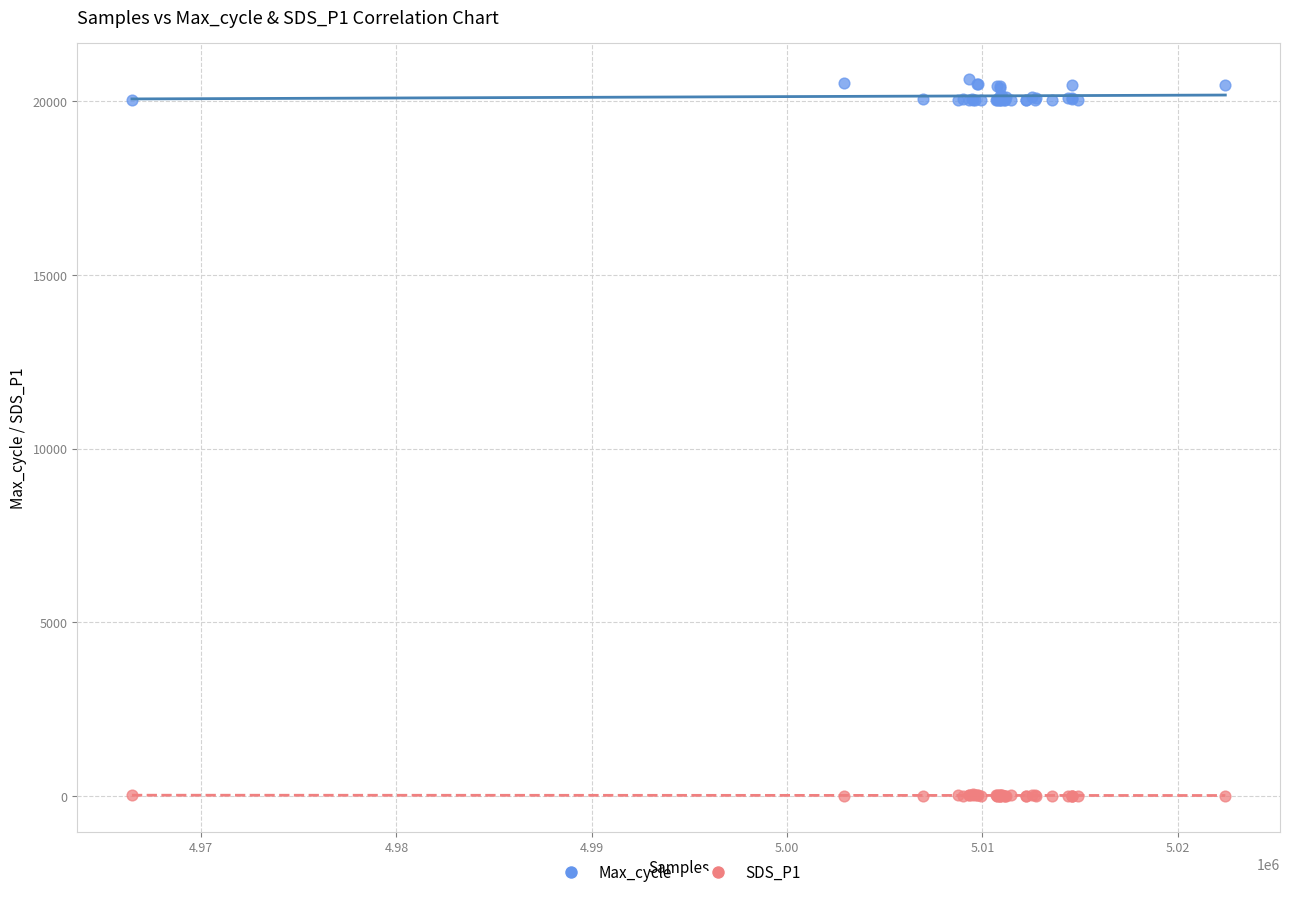

Which series contains the highest Y value?

Max_cycle